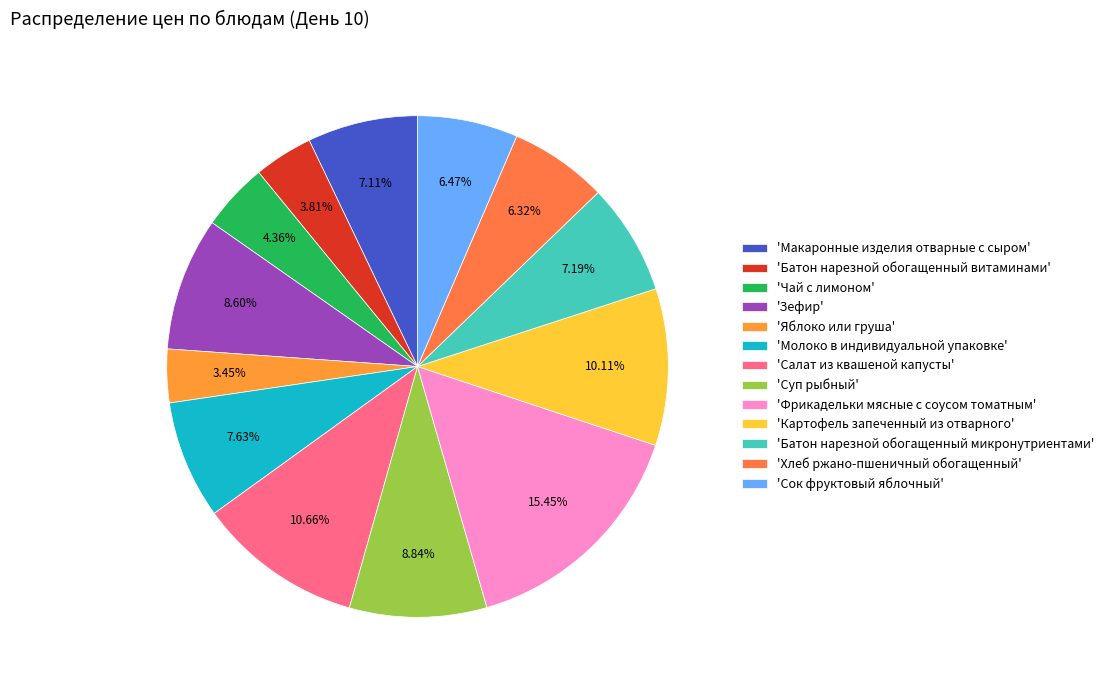

How many slices are in this pie chart?

13